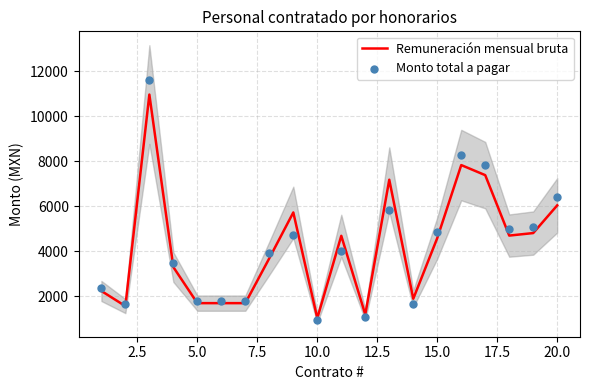

What are all the series names shown in the legend?

Remuneración mensual bruta, Monto total a pagar